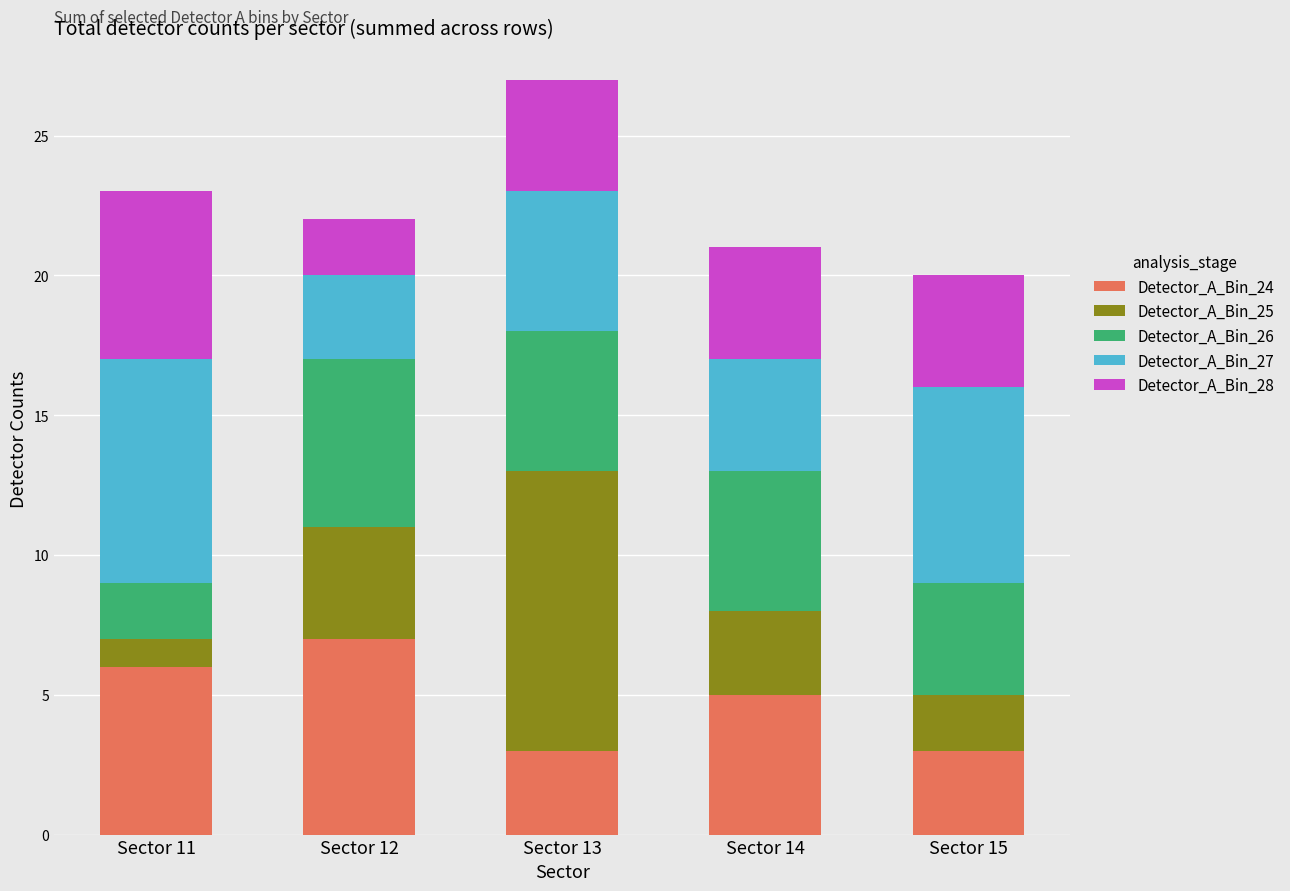

What is the maximum value for Detector_A_Bin_24?

7